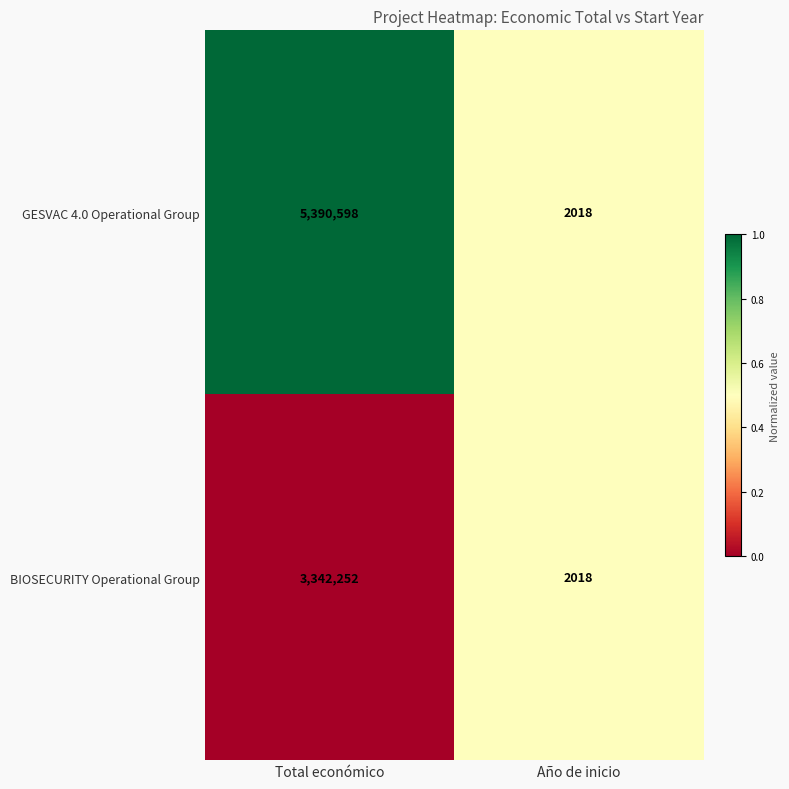

Reading left to right, list all the values displayed in this chart.

GESVAC 4.0 Operational Group: Total económico=5390598	Año de inicio=2018
BIOSECURITY Operational Group: Total económico=3342252	Año de inicio=2018